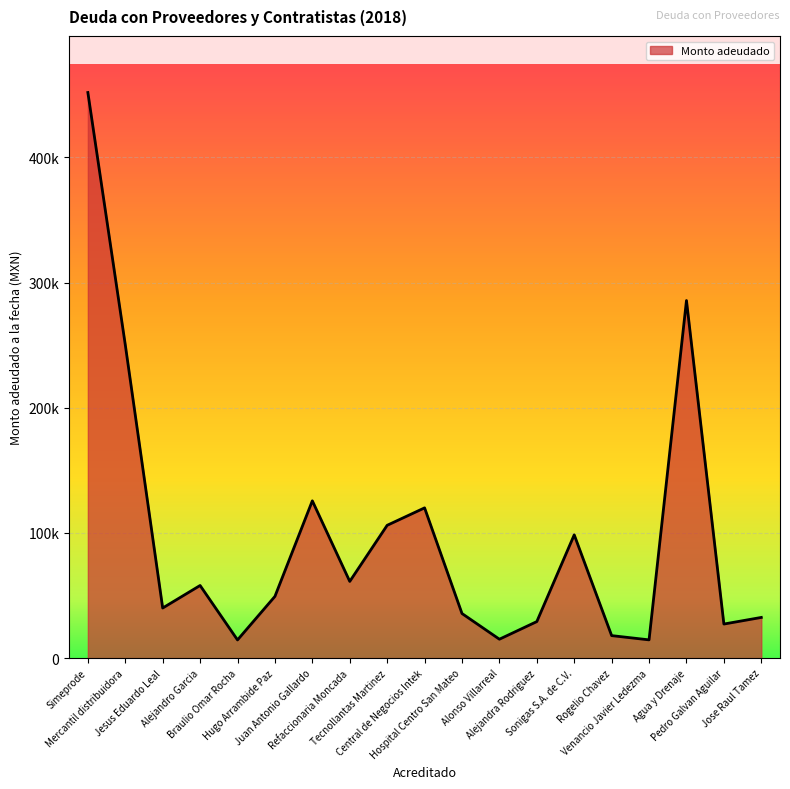

Does the chart have visible grid lines?

Yes